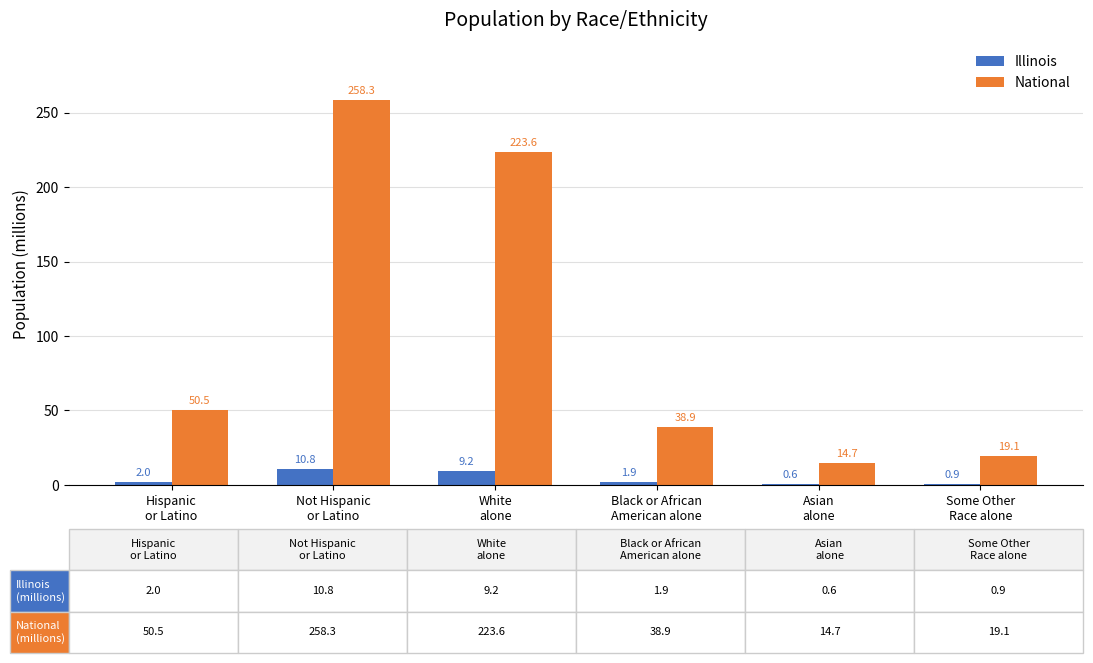

How many groups of bars are there?

6